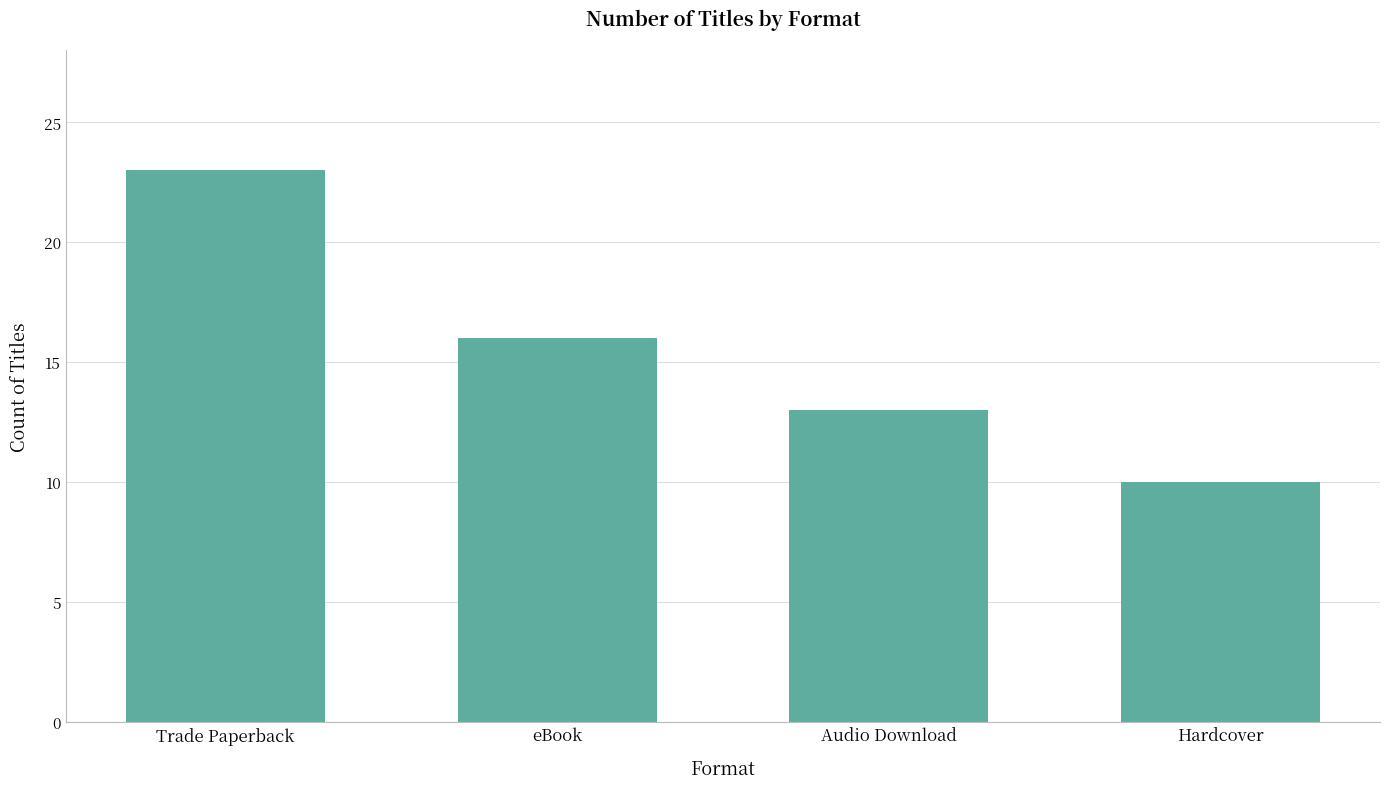

What is the label of the 4th bar from the left?

Hardcover